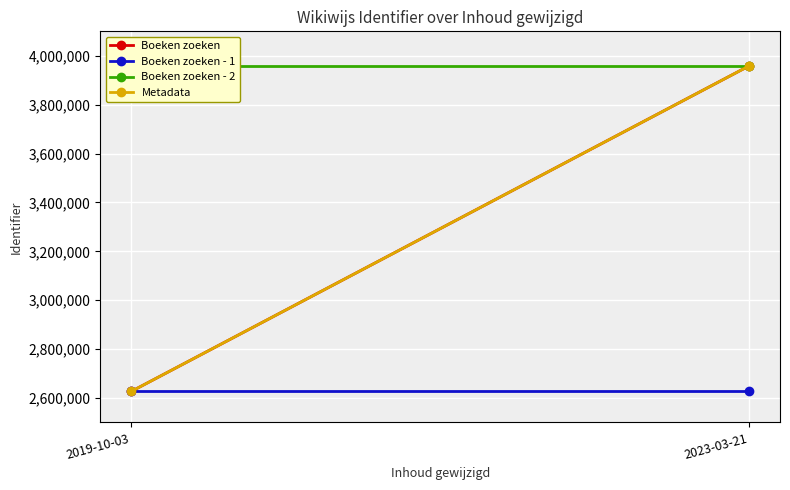

What is the difference between the maximum and minimum values in the Boeken zoeken series?

1332059